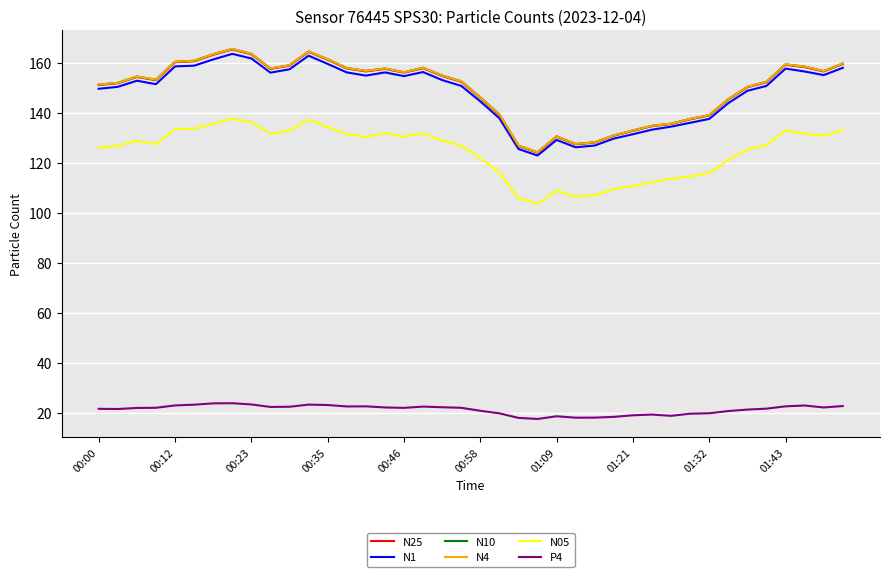

How many interior local peaks does the N1 series have?

7